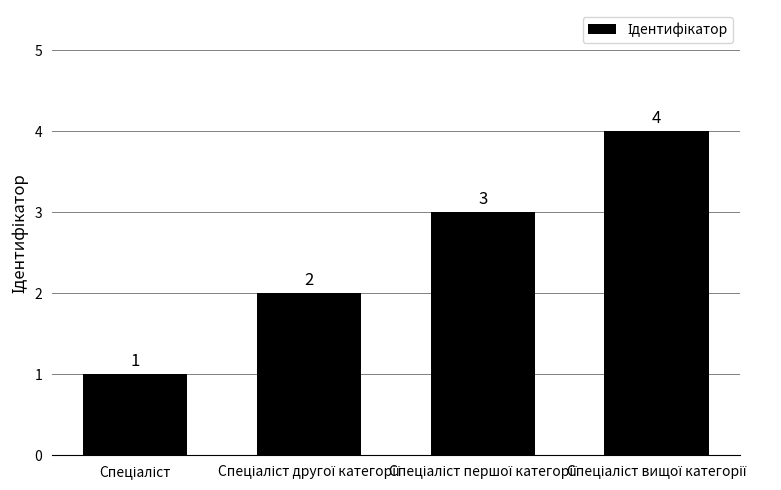

What is the greatest value displayed?

4